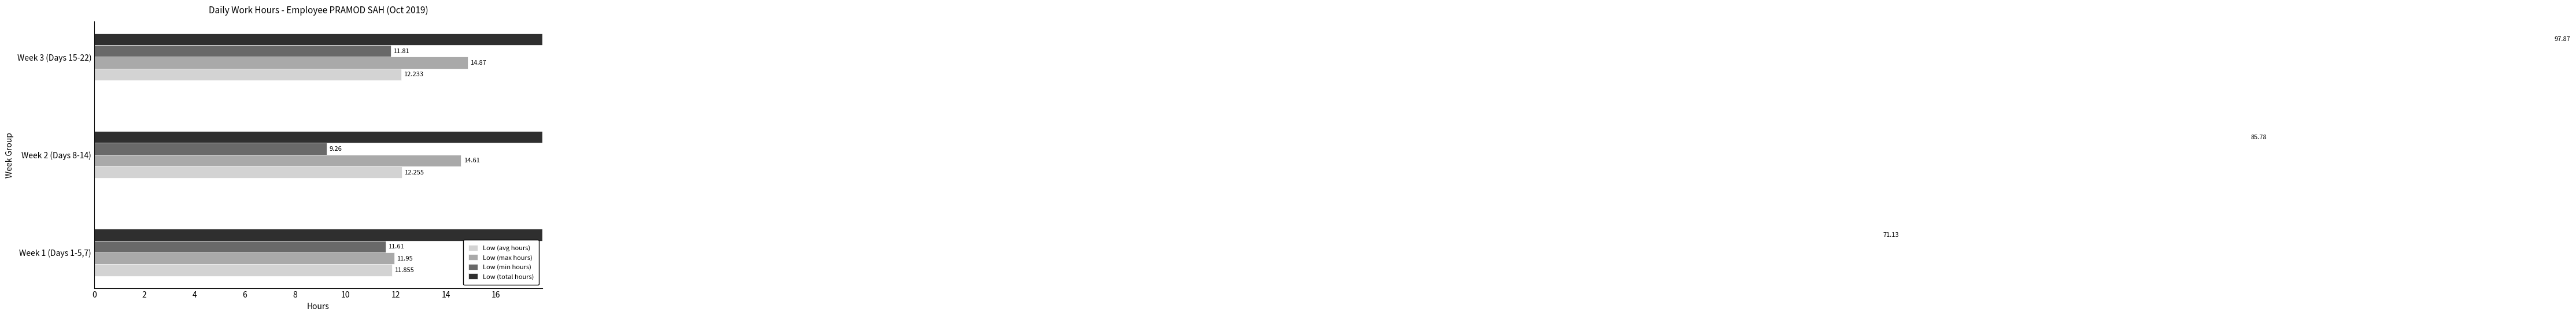

How many groups of bars are there?

3